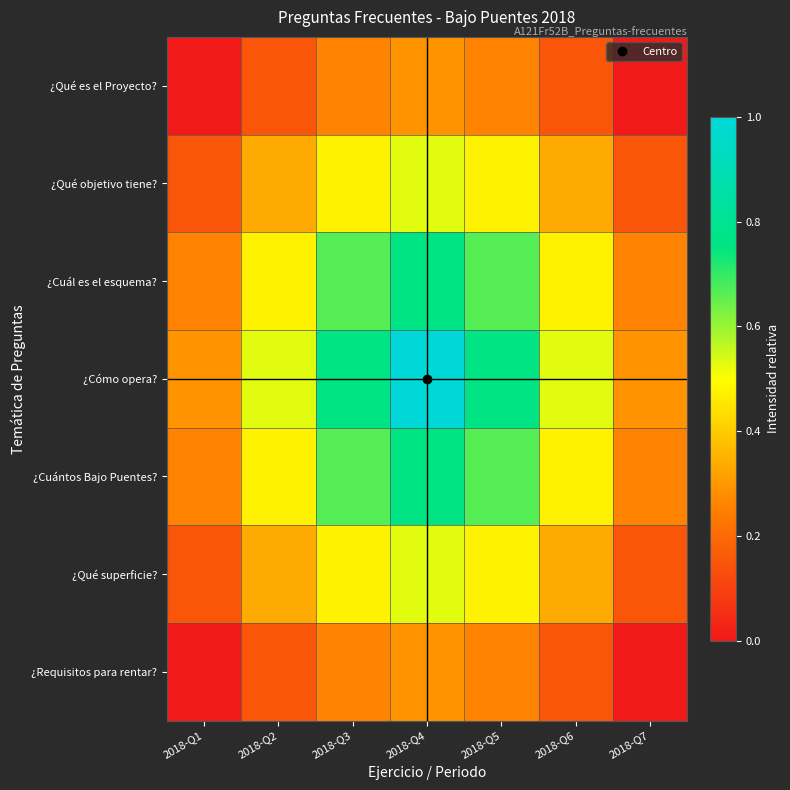

Count the number of categories in the chart.

7